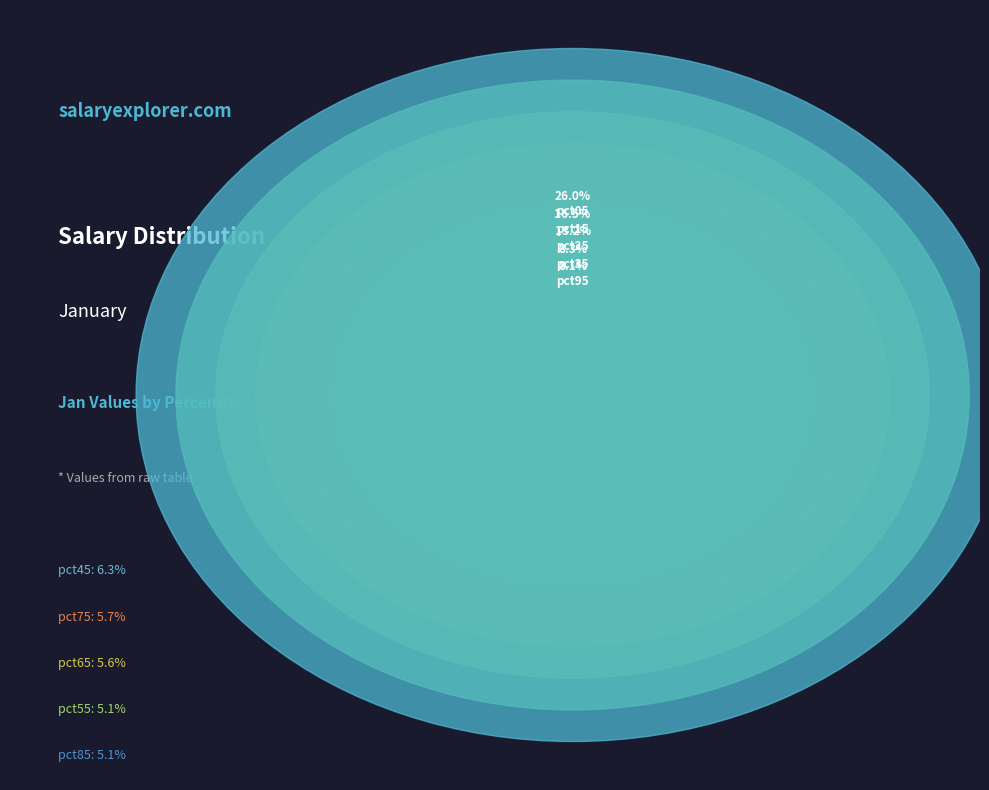

True or false: pct15 accounts for 17% of the total.

True